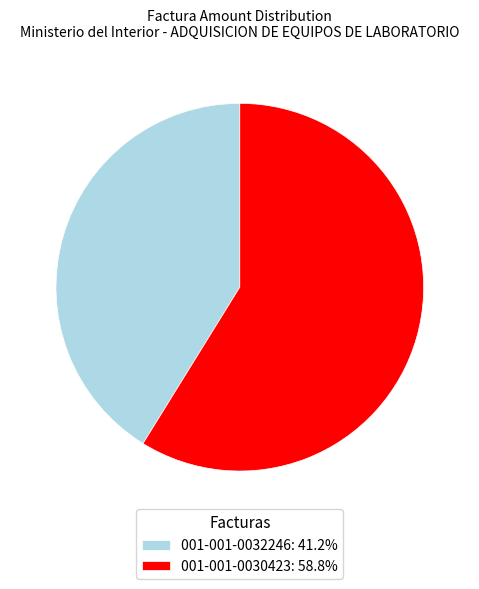

Do 001-001-0030423: 58.8% and 001-001-0032246: 41.2% together represent more than half of the pie?

Yes